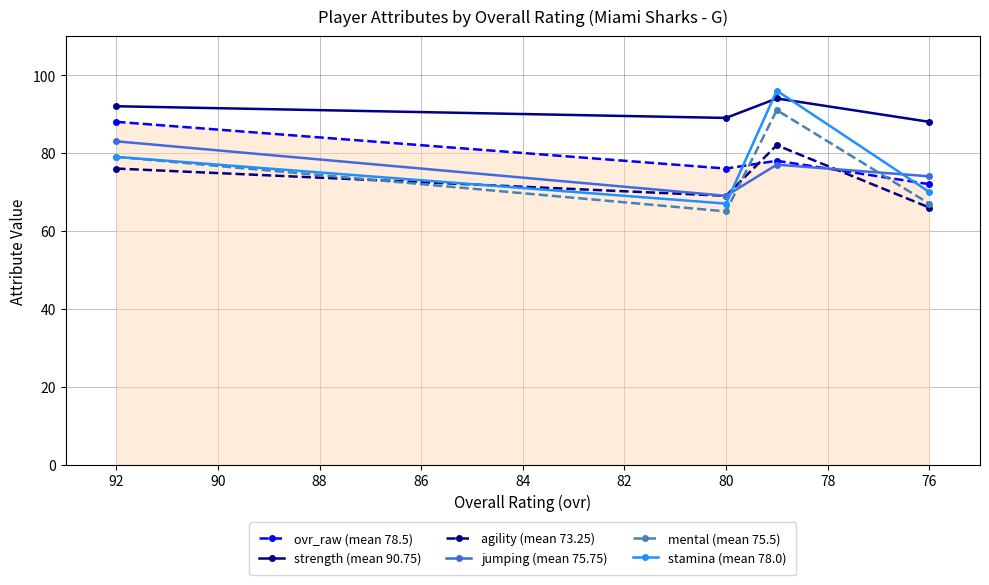

How many categories are shown in the chart?

4